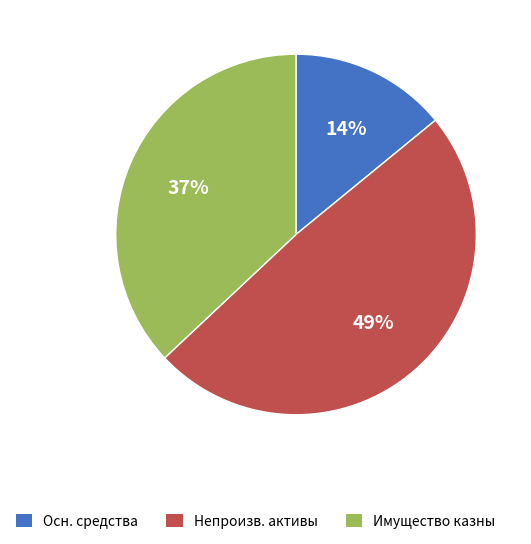

Count the number of slices in the pie.

3